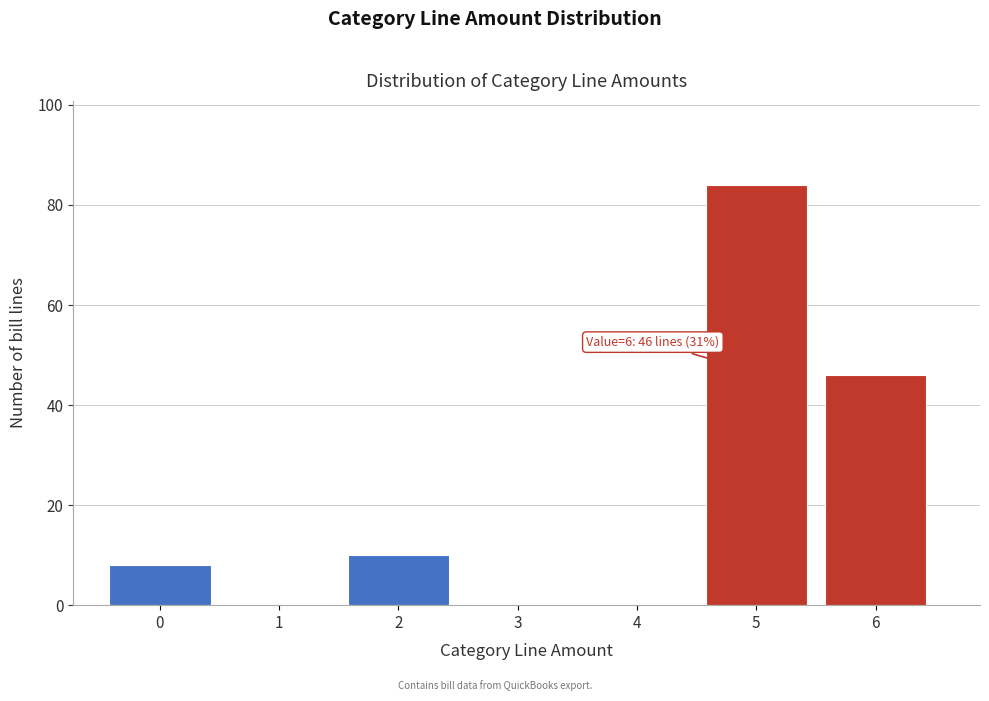

What is the change in value from 0 to 4?

-8